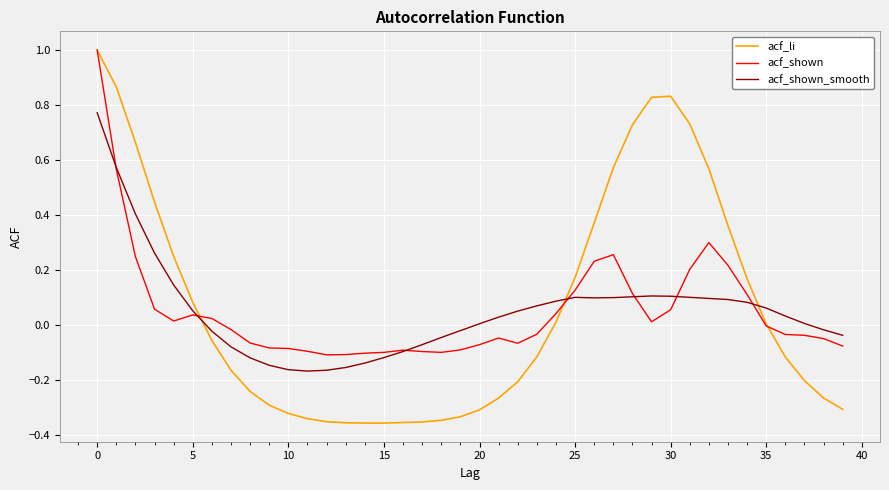

Which series has the widest spread of values?

acf_li